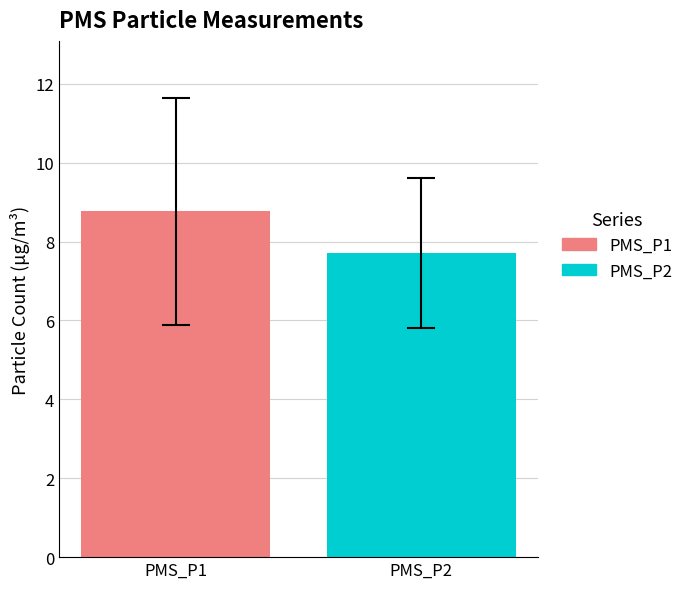

What is the lowest value of the PMS_P2 series?

7.7